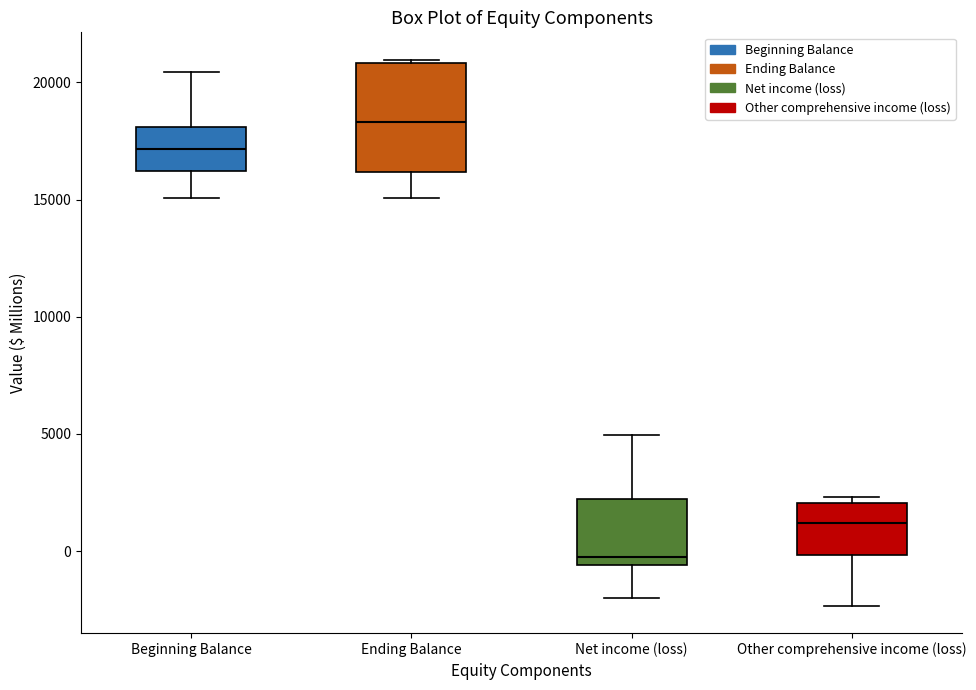

Reading left to right, read every box against the y-axis: the position of its median line, the range the box covers, and the ends of its whiskers. The values are not printed on the chart, so give them approximately, as read against the axis.

Beginning Balance: median 17000, box 16000 to 18000, whiskers 15000 to 20500
Ending Balance: median 18500, box 16000 to 21000, whiskers 15000 to 21000
Net income (loss): median -500 (just above the box's lower edge), box -500 to 2000, whiskers -2000 to 5000
Other comprehensive income (loss): median 1000, box 0 to 2000, whiskers -2500 to 2500